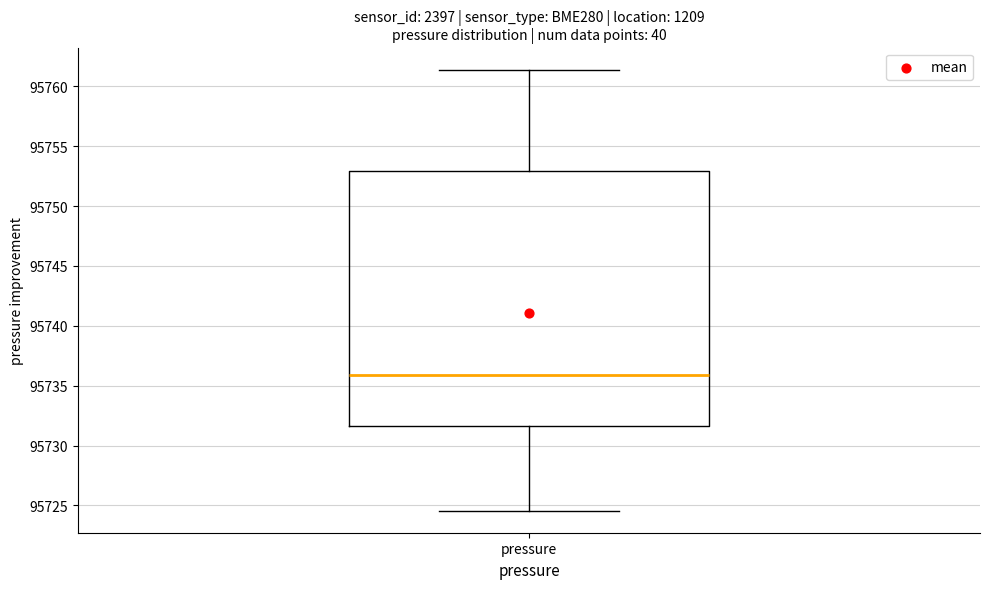

Transcribe this box plot: give where the median line is, the range the box spans, and where the two whiskers end, as read against the y-axis. The values are not printed on the chart, so give them approximately, as read against the axis.

median 95736.0, box 95731.5 to 95753.0, whiskers 95724.5 to 95761.5